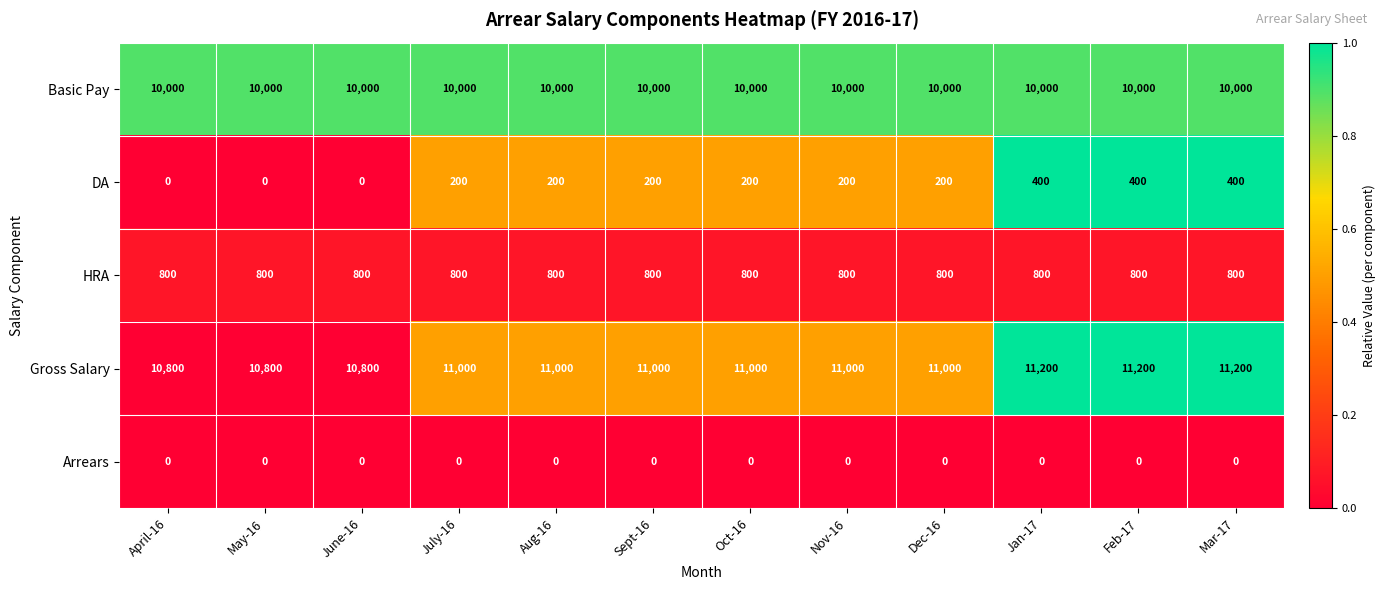

List the series in order of their peak value, lowest first.

Arrears, DA, HRA, Basic Pay, Gross Salary